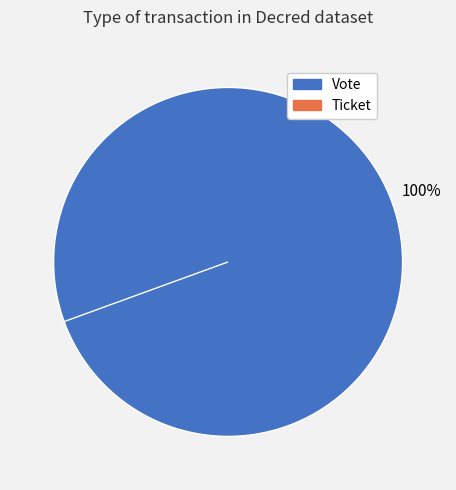

To the nearest percent, what percentage of the pie is Vote?

100%